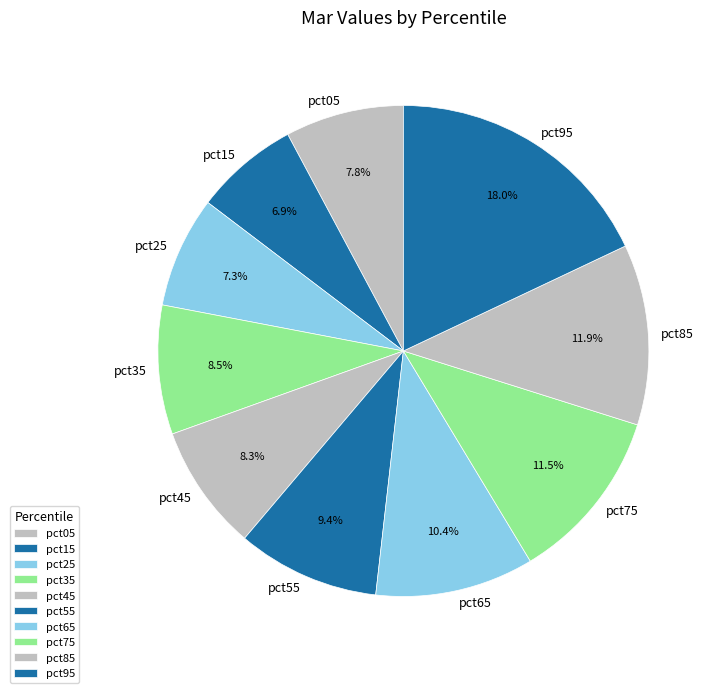

Which category has the biggest portion of the pie?

pct95